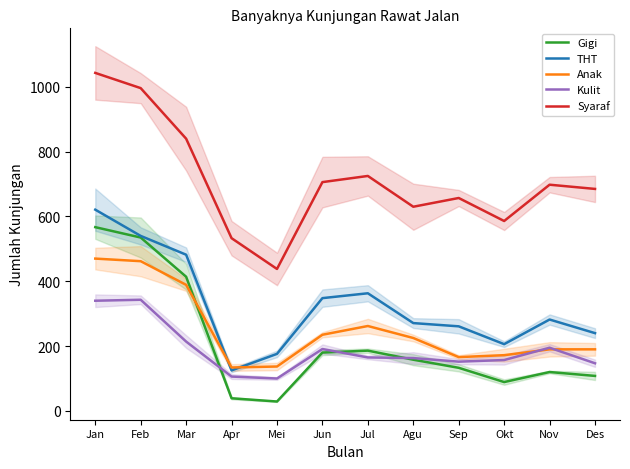

Between Mar and Jun, which series saw the biggest shift?

Gigi